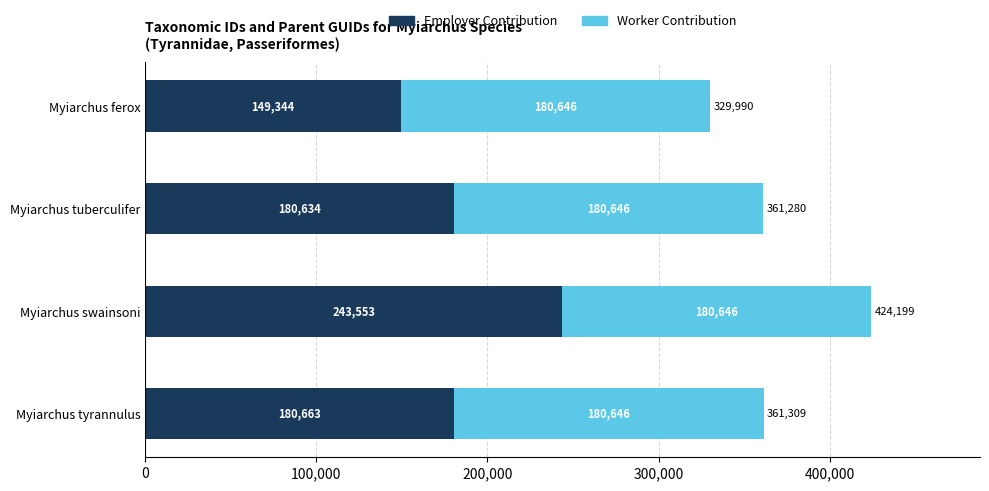

At which category is the sum across all series the highest?

Myiarchus swainsoni